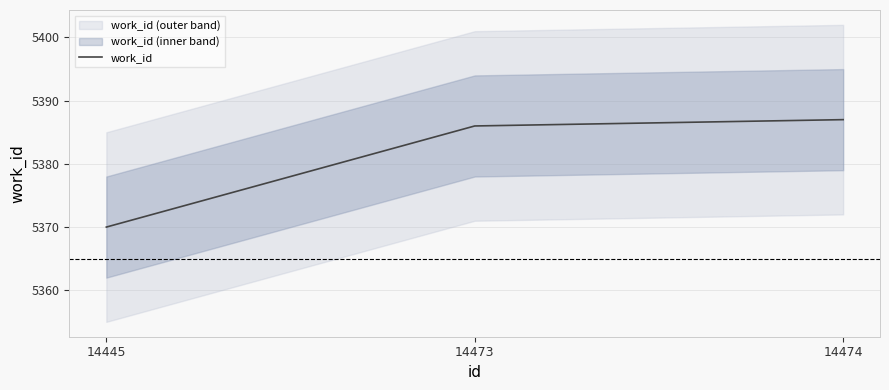

What is the sum of all values?

16143